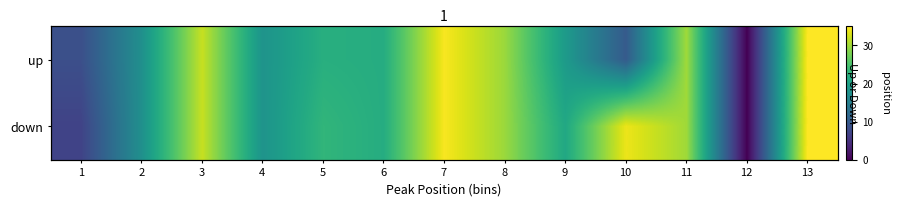

How many data points in down are less than 23?

6